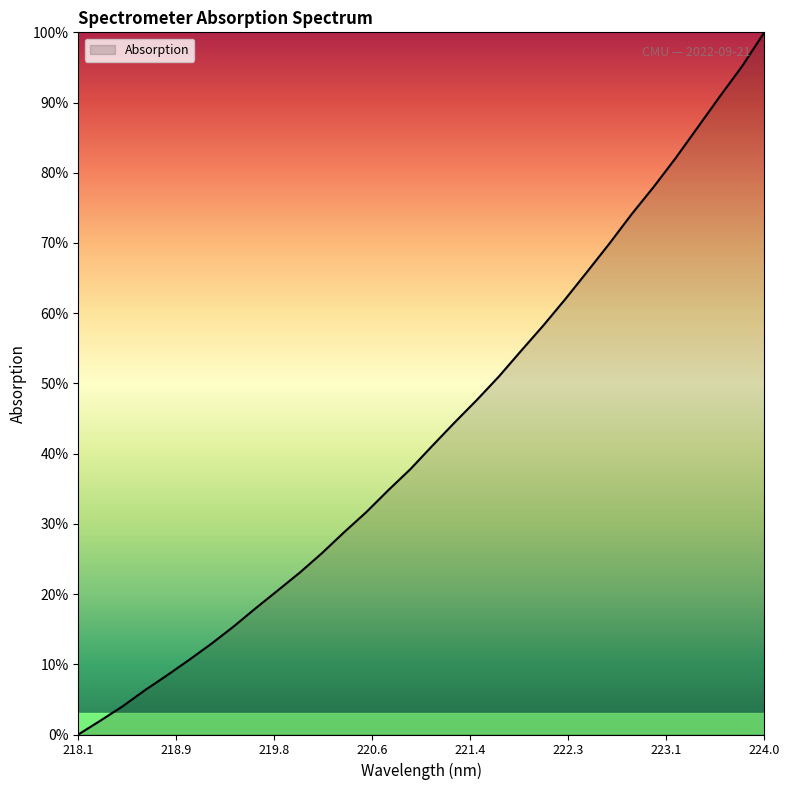

Does the chart display data point markers on the line(s)?

No